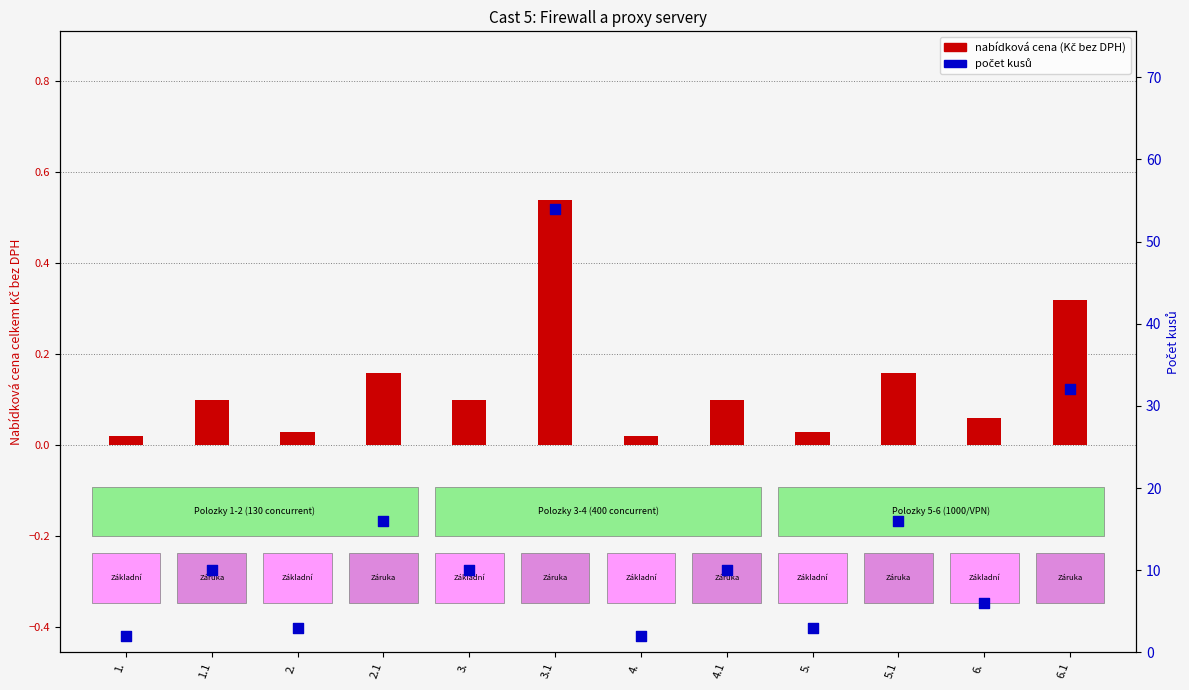

Which series has the widest spread of Y values?

počet kusů